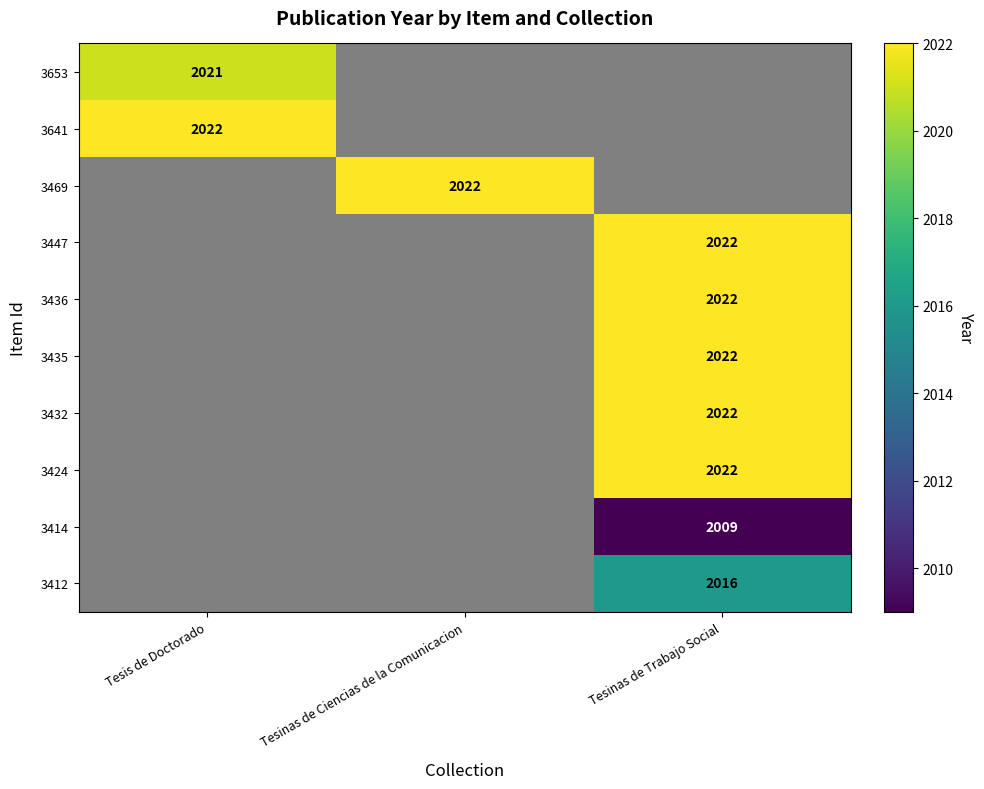

Is it true that 3447 equals 2022 at Tesinas de Trabajo Social?

True